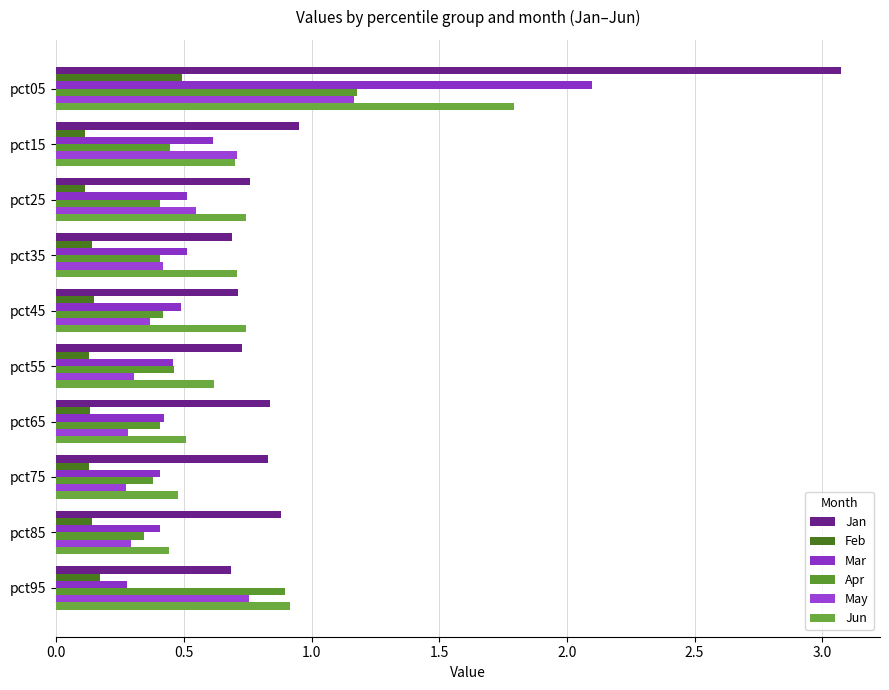

How many Mar values are between 0 and 1?

9